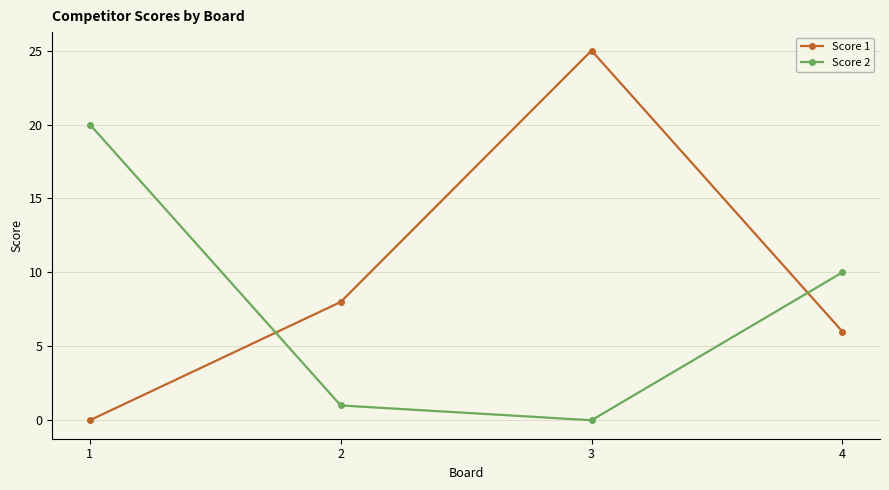

Is it true that Score 1 equals 8 at 2?

True